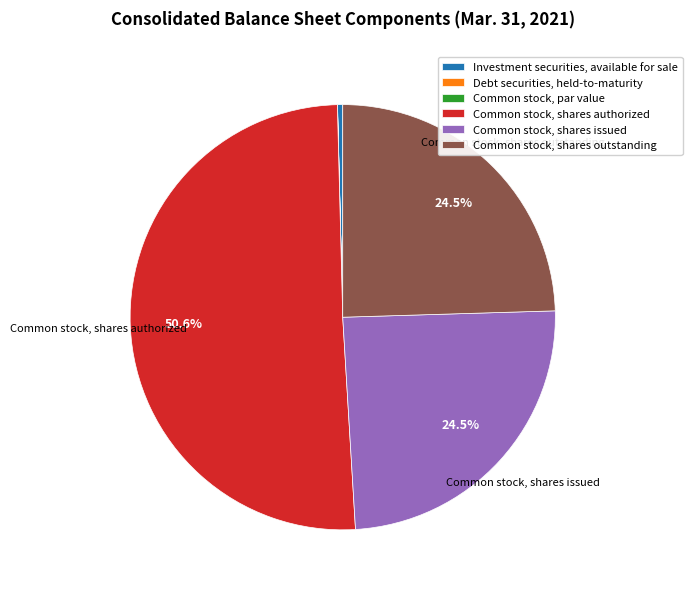

Which has a higher value, Investment securities, available for sale or Common stock, shares authorized?

Common stock, shares authorized